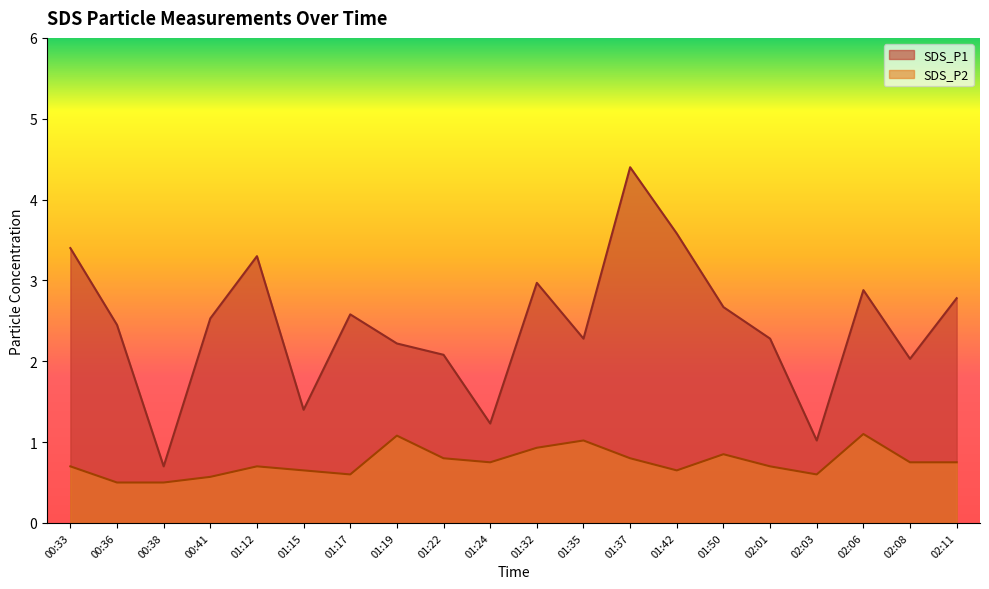

The value of SDS_P1 at 02:01 is 3.0. True or false?

False